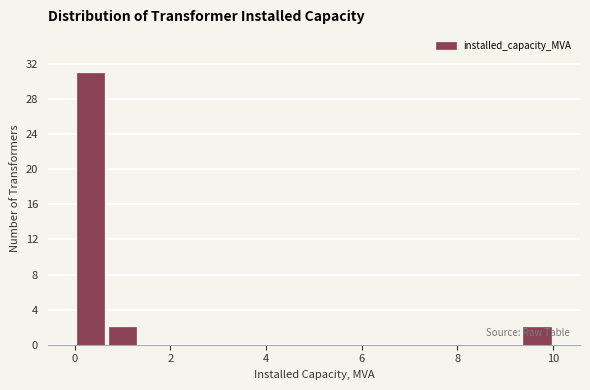

Around what value on the x-axis is the tallest bar? Give the approximate position of its centre, as read against the axis.

0.4